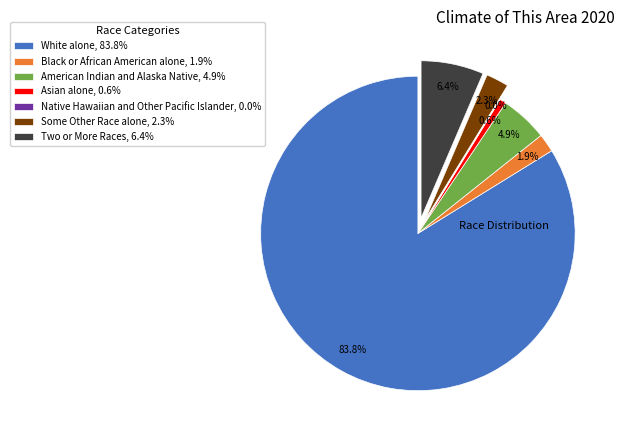

Is it true that American Indian and Alaska Native is 5% of the pie?

True